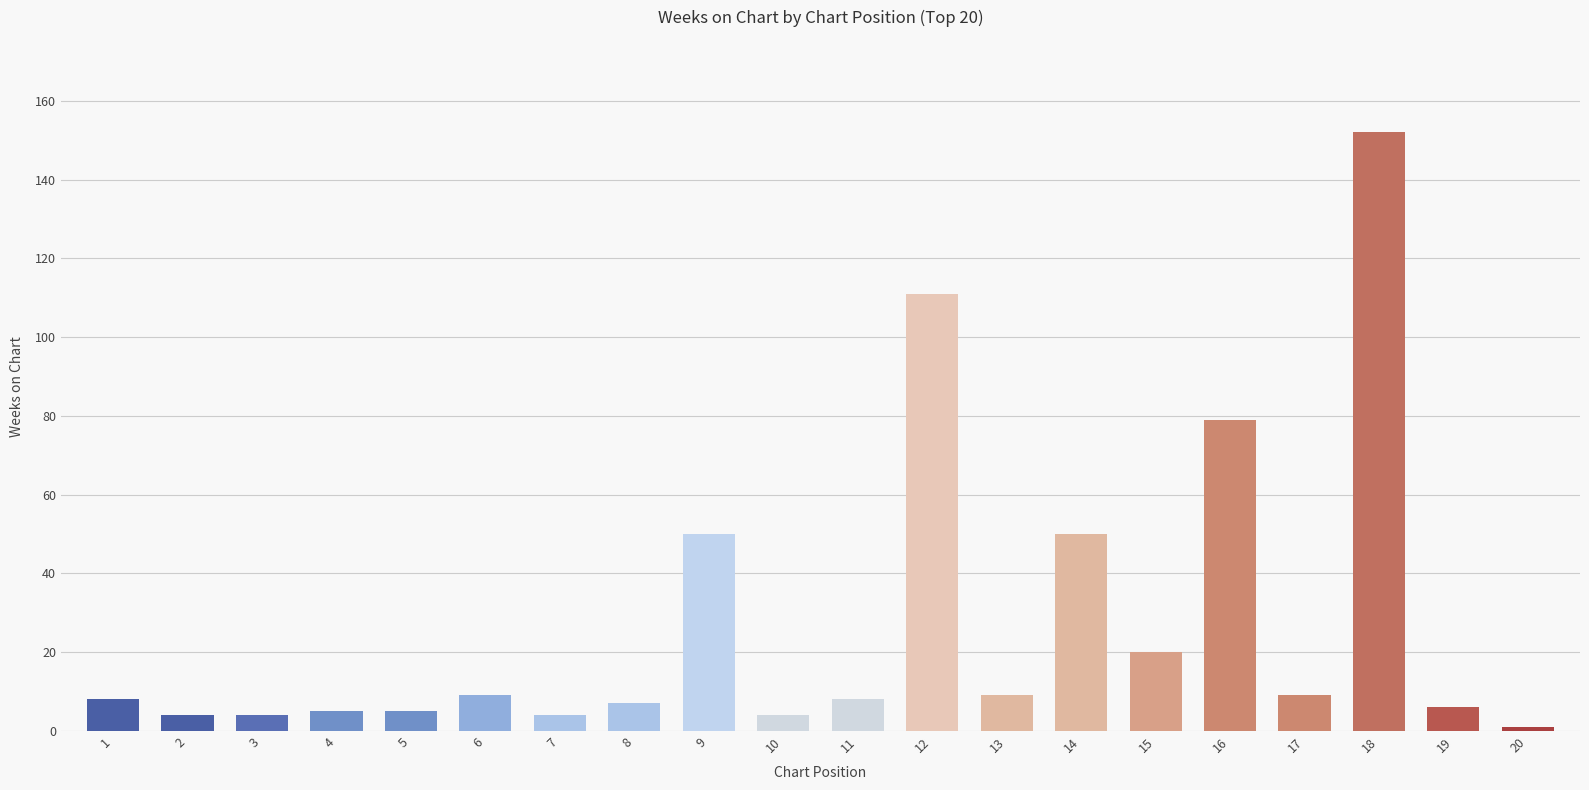

What is the difference between the maximum and minimum values?

151